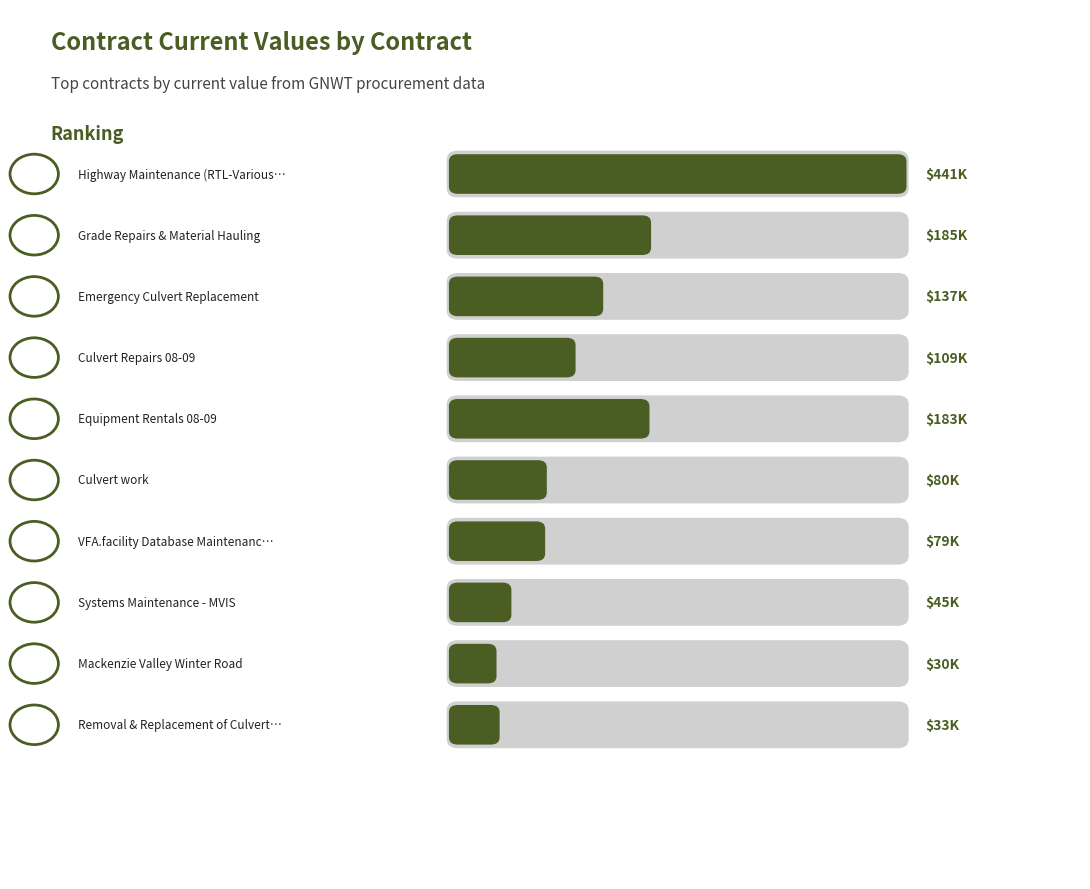

What is the difference between the maximum and second lowest values?

407746.8